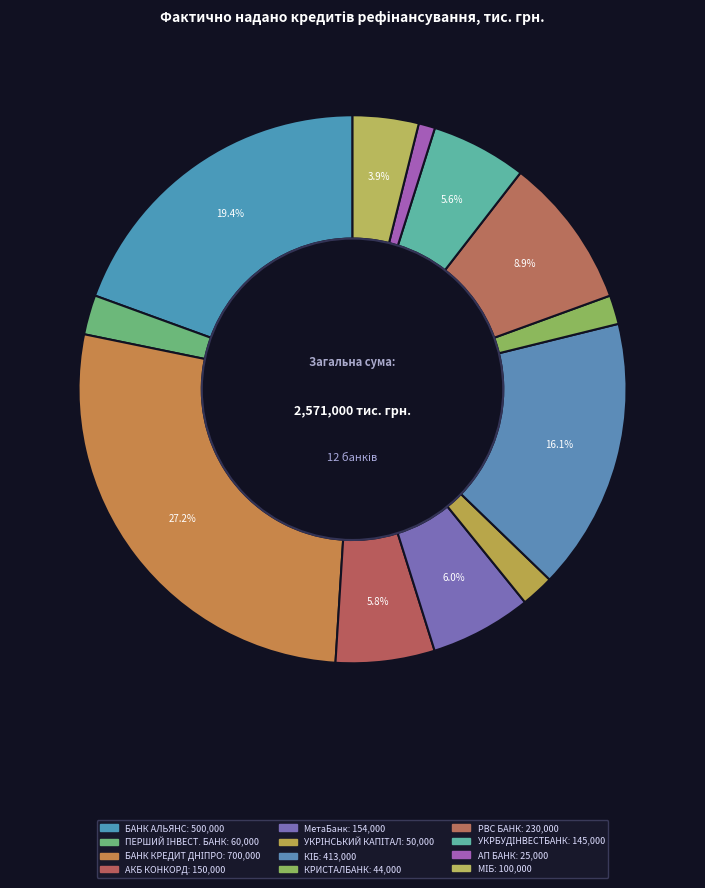

Count the number of slices in the pie.

12